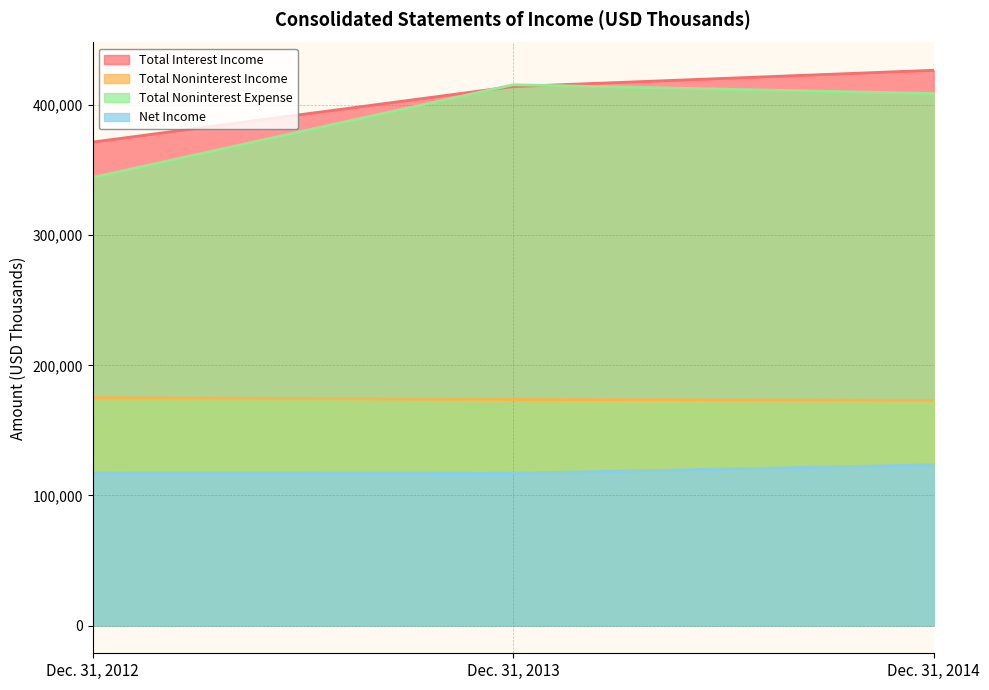

What is the difference between the Total Noninterest Income values at Dec. 31, 2012 and Dec. 31, 2013?

1330